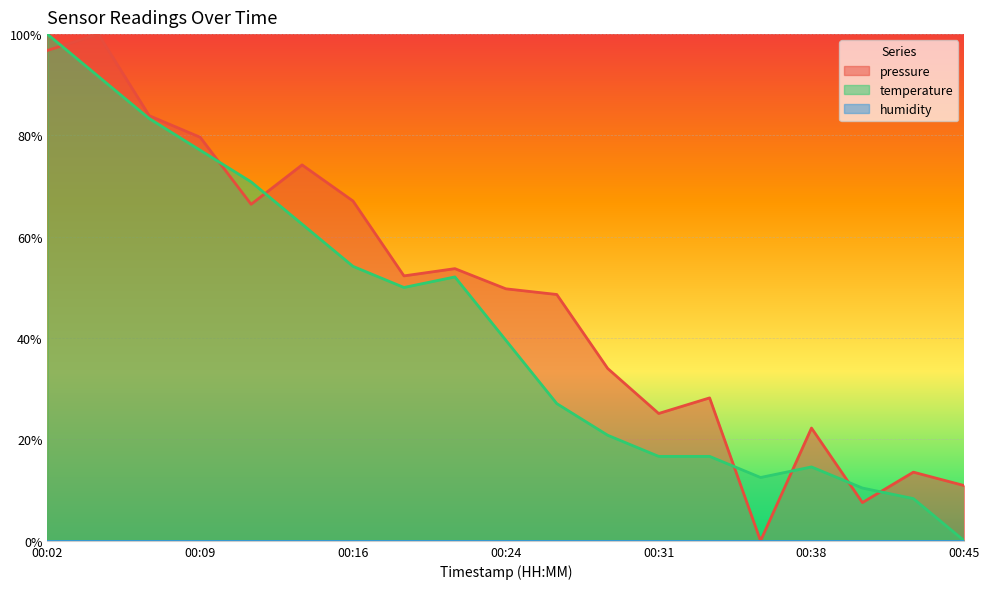

Reading left to right, what are all the values shown in this chart?

pressure: 1.0	1.0	0.8	0.8	0.7	0.7	0.7	0.5	0.5	0.5	0.5	0.3	0.3	0.3	0.0	0.2	0.1	0.1	0.1
temperature: 1.0	0.9	0.8	0.8	0.7	0.6	0.5	0.5	0.5	0.4	0.3	0.2	0.2	0.2	0.1	0.1	0.1	0.1	0.0